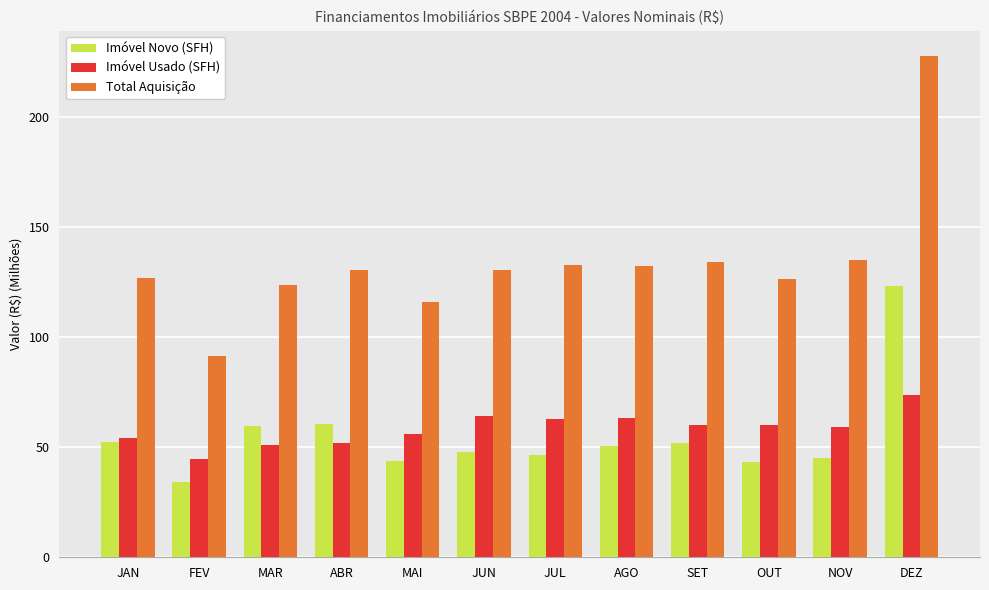

How many groups of bars are there?

12